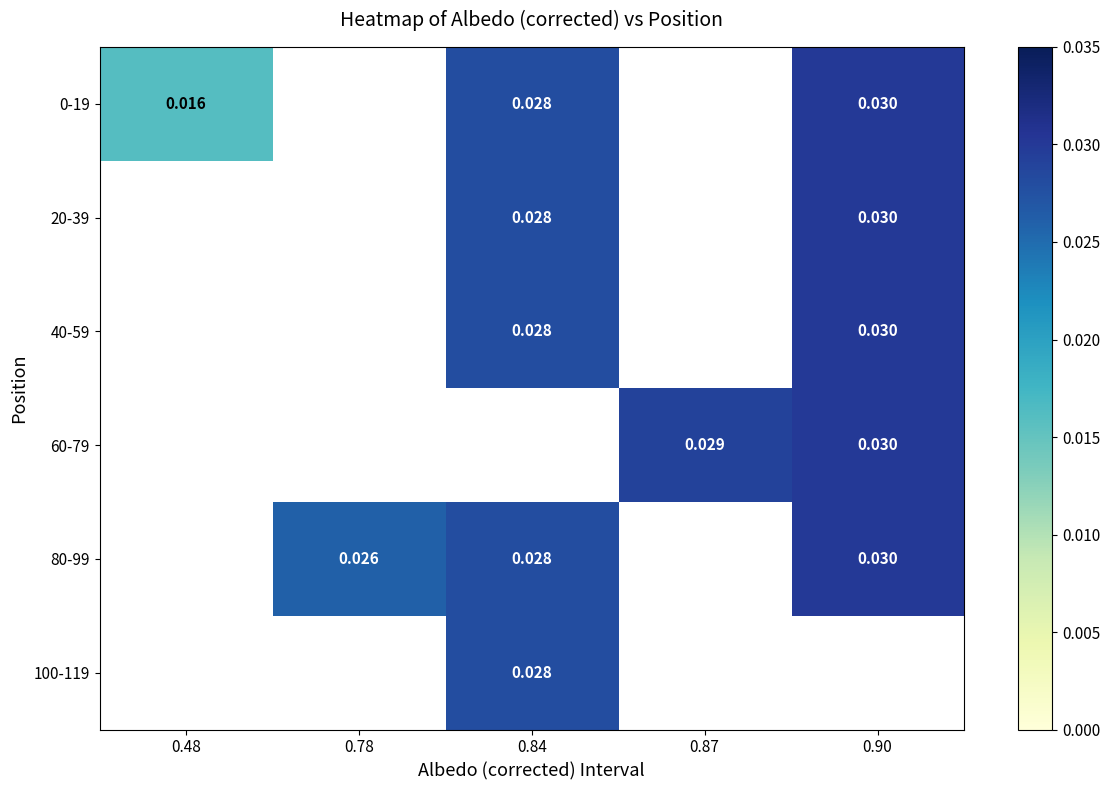

Count the number of categories in the chart.

5